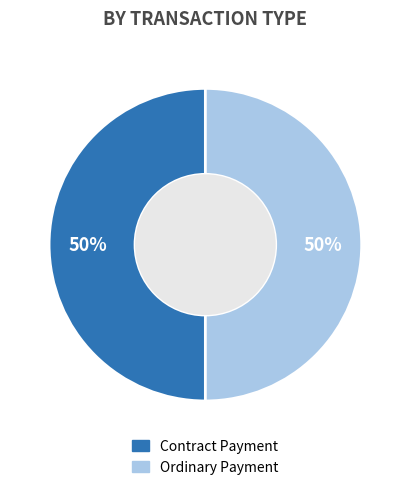

To the nearest percent, what is the average slice percentage?

50%